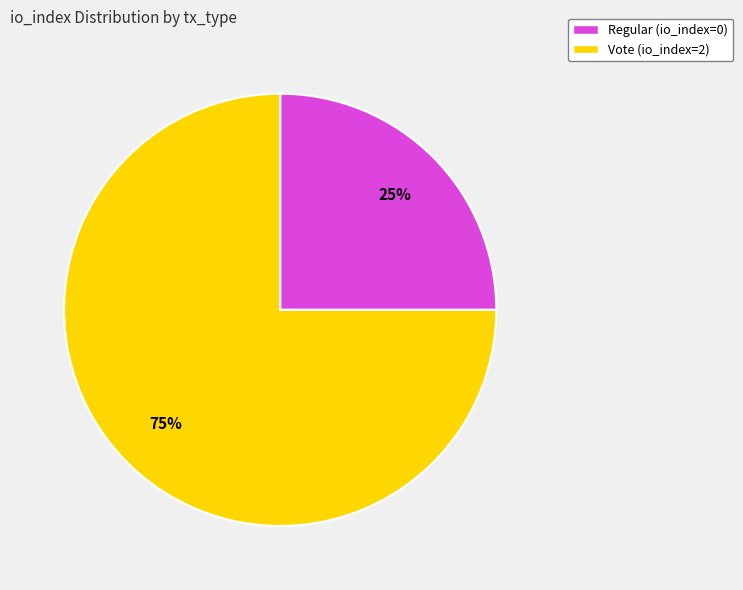

To the nearest percent, what is the average slice percentage?

50%